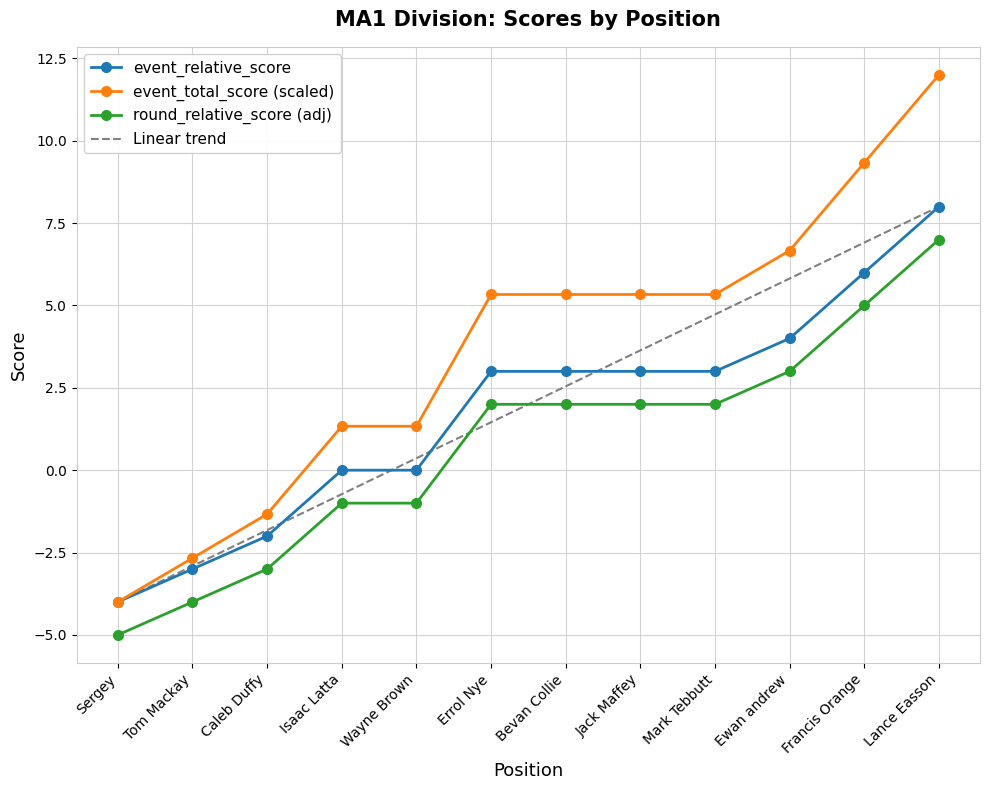

True or false: round_relative_score (adj) and event_total_score (scaled) intersect in this chart.

False